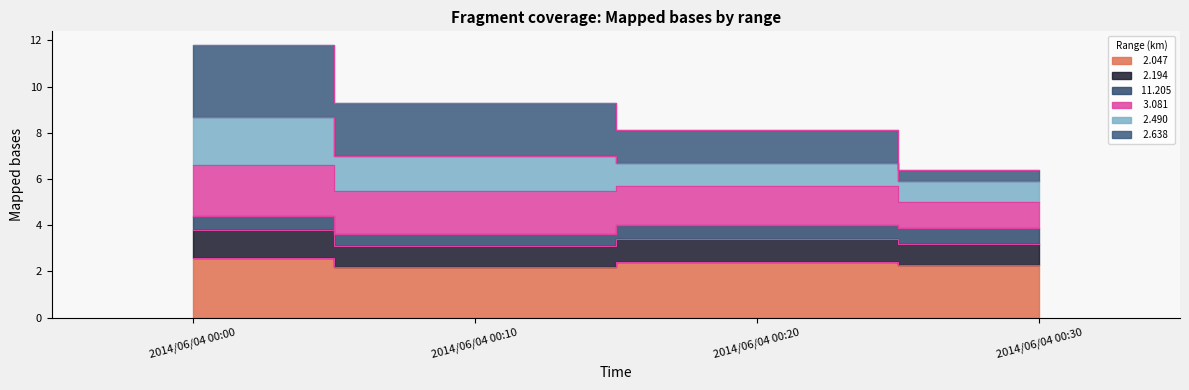

In   2.194, how many points are higher than both neighbors (excluding endpoints)?

1